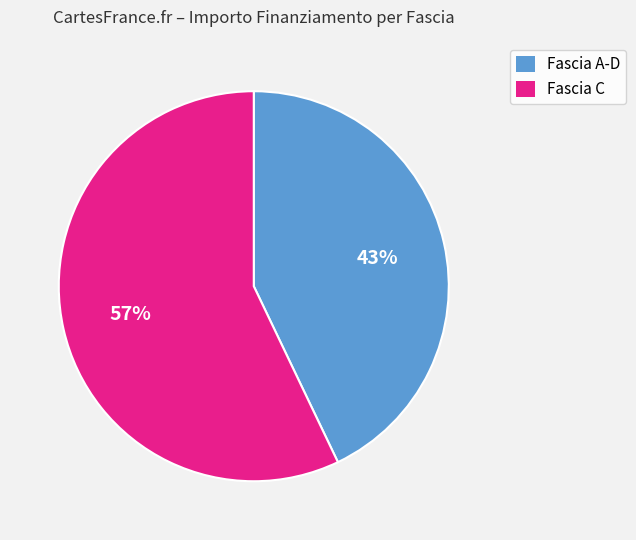

Rank the categories by value from lowest to highest.

Fascia A-D, Fascia C